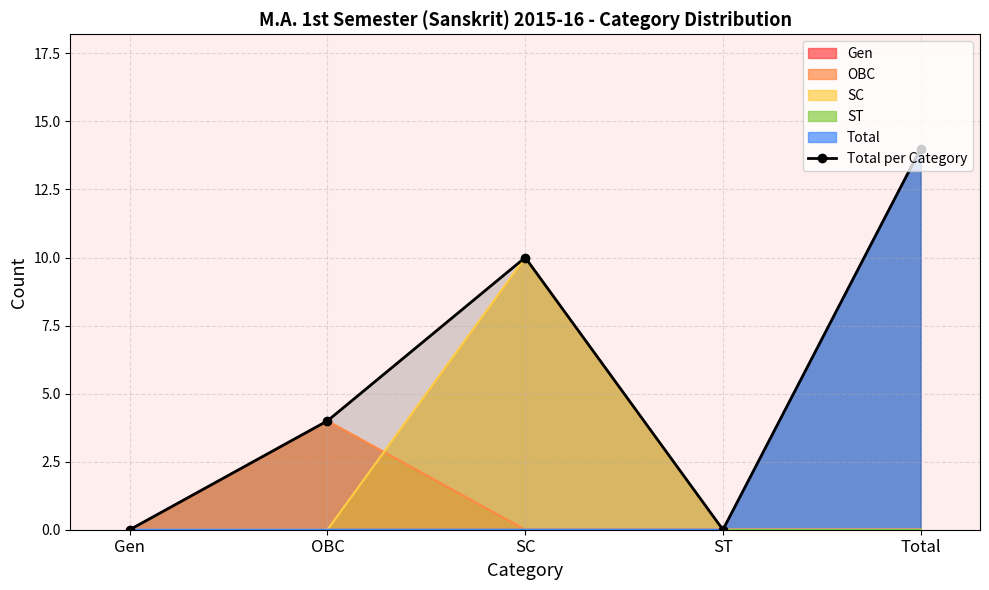

What is the difference between the maximum and minimum values?

14